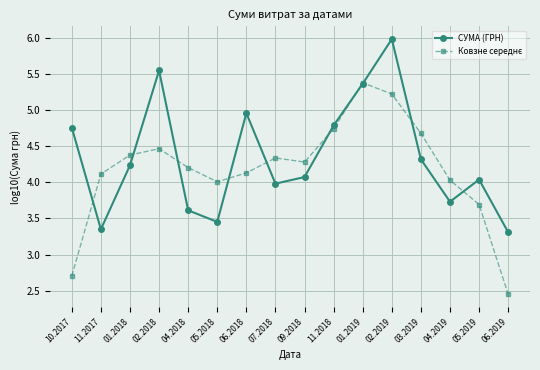

Which series has the largest total across all categories?

СУМА (ГРН)